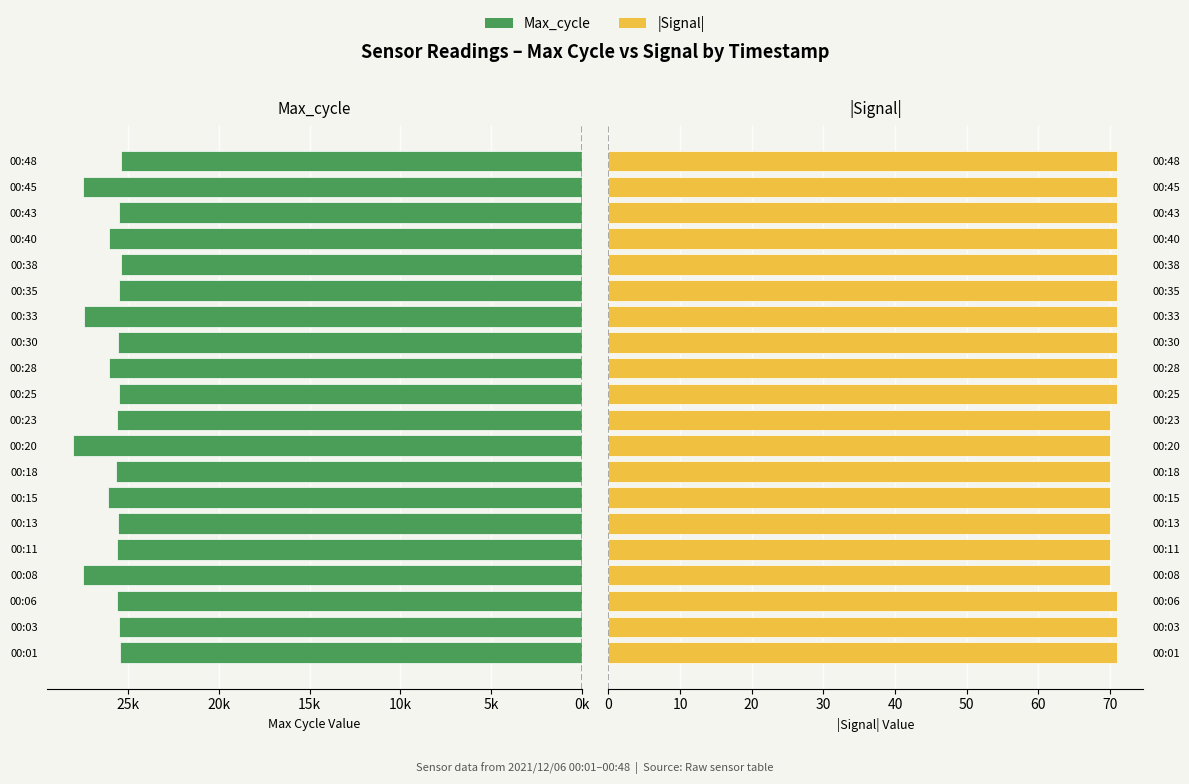

The value of |Signal| at 00:33 is 117. True or false?

False